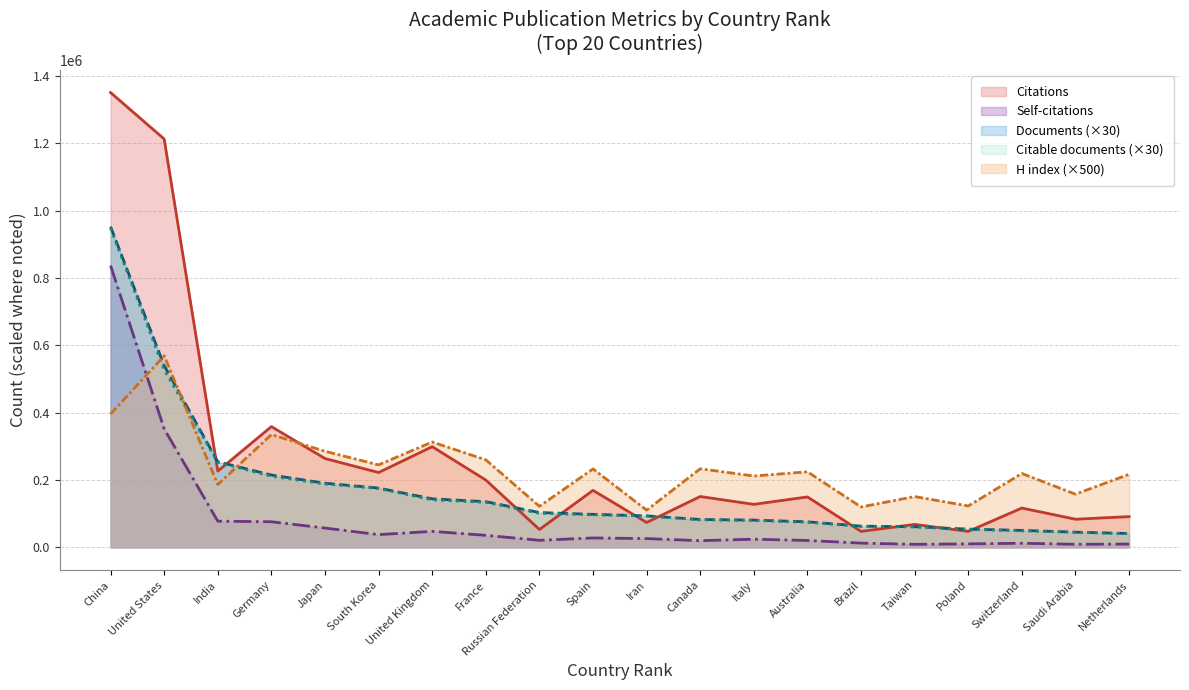

At which category is the sum across all series the highest?

China